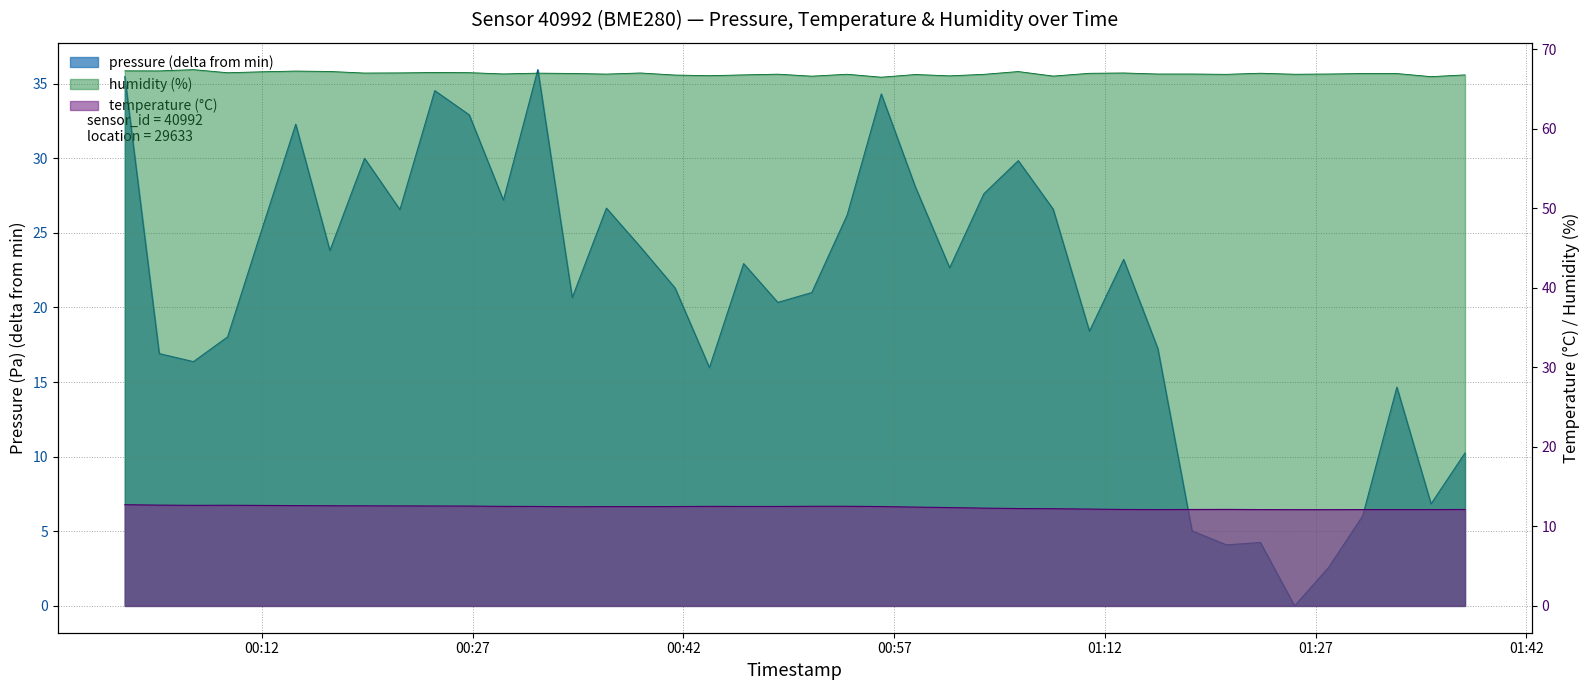

What is the value of the pressure point at the 29th from the left?

18.4